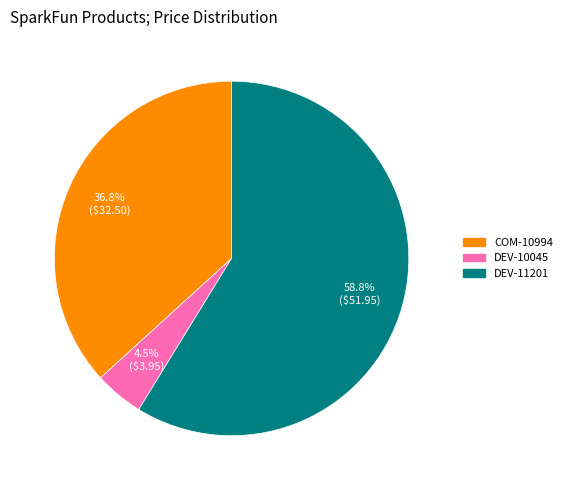

Combined, what portion of the pie is DEV-10045 and DEV-11201?

63.2%